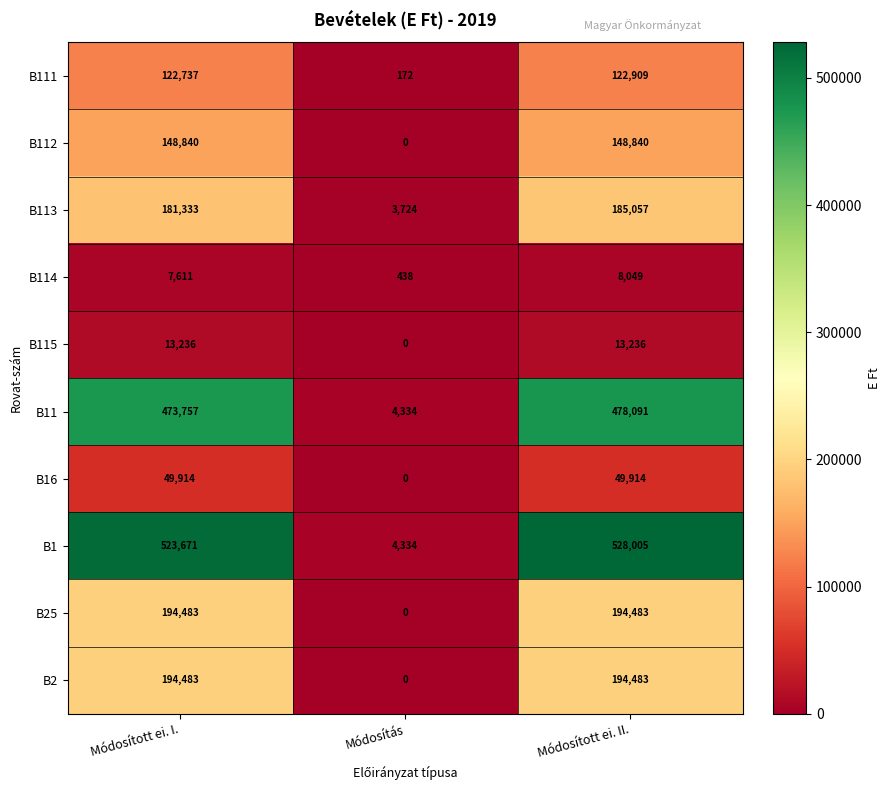

List the labels in order of B1 value, largest first.

Módosított ei. II., Módosított ei. I., Módosítás